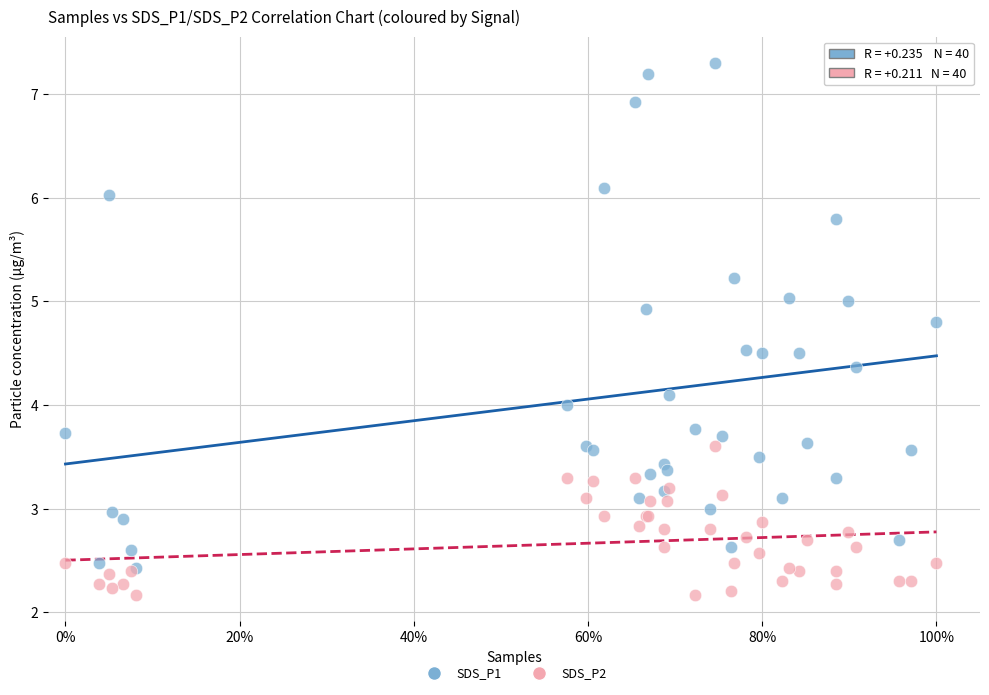

Which series contains the highest Y value?

SDS_P1